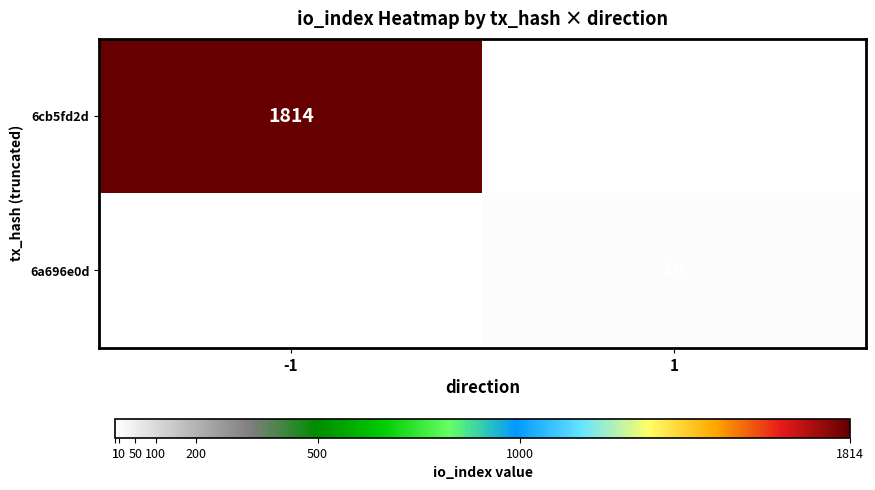

At how many categories does at least one series exceed 163?

1